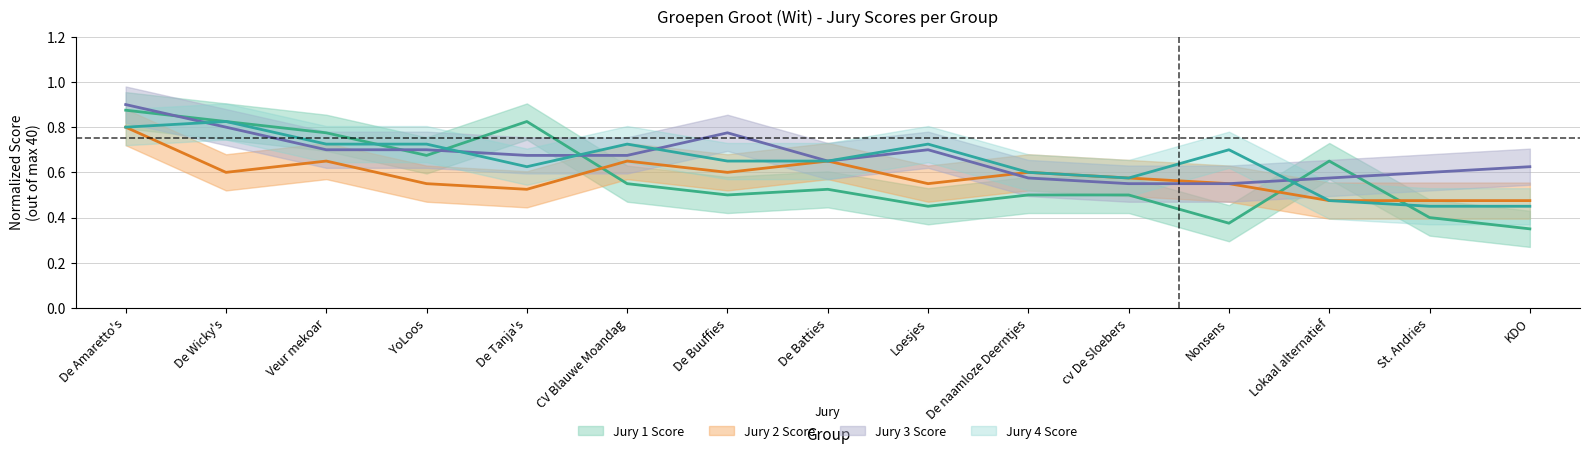

What is the value of the Jury 1 Score point at the 4th from the left?

0.7